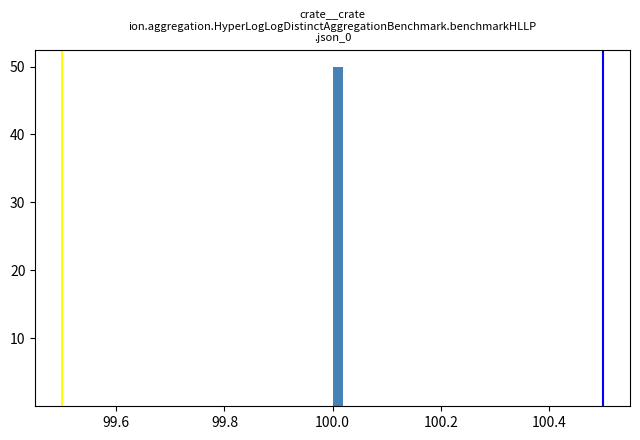

Around what value on the x-axis is the tallest bar? Give the approximate position of its centre, as read against the axis.

100.02